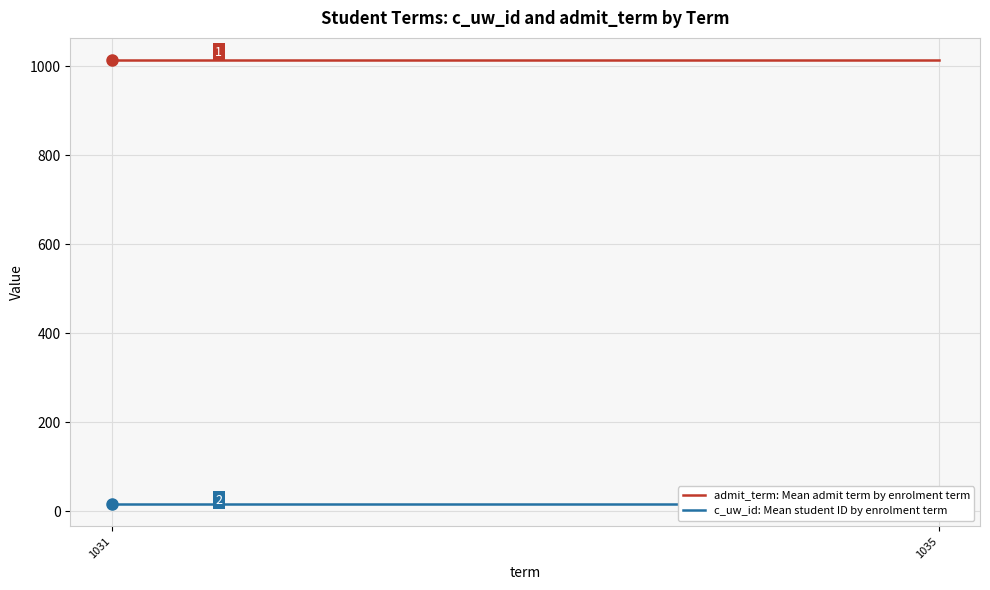

Reading right to left, list all the values displayed in this chart.

admit_term: Mean admit term by enrolment term: 1013.5	1013.5
c_uw_id: Mean student ID by enrolment term: 15.5	15.5